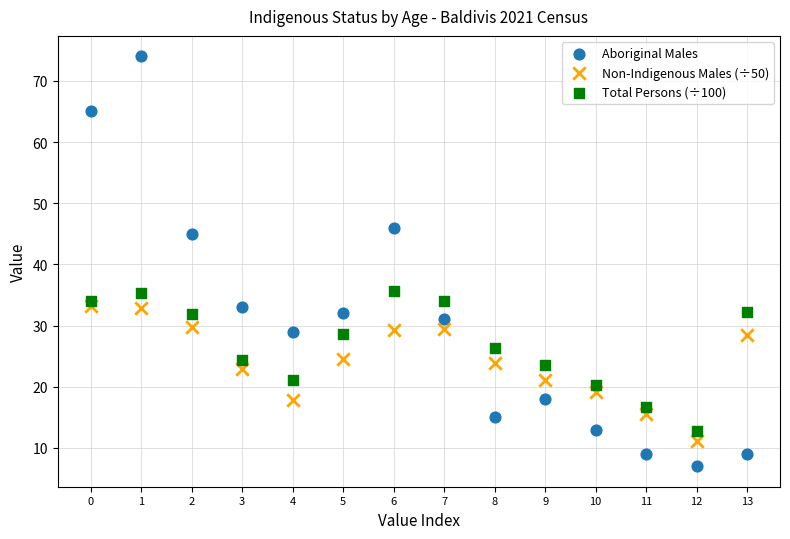

Which series has the largest Y range (max minus min)?

Aboriginal Males